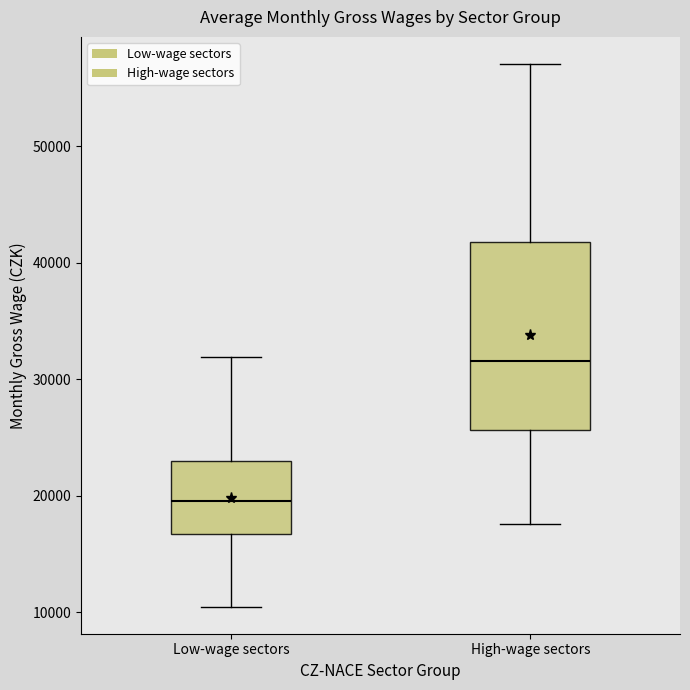

Where is the lower edge of the box for Low-wage sectors on the y-axis? The values are not printed on the chart, so give them approximately, as read against the axis.

17000